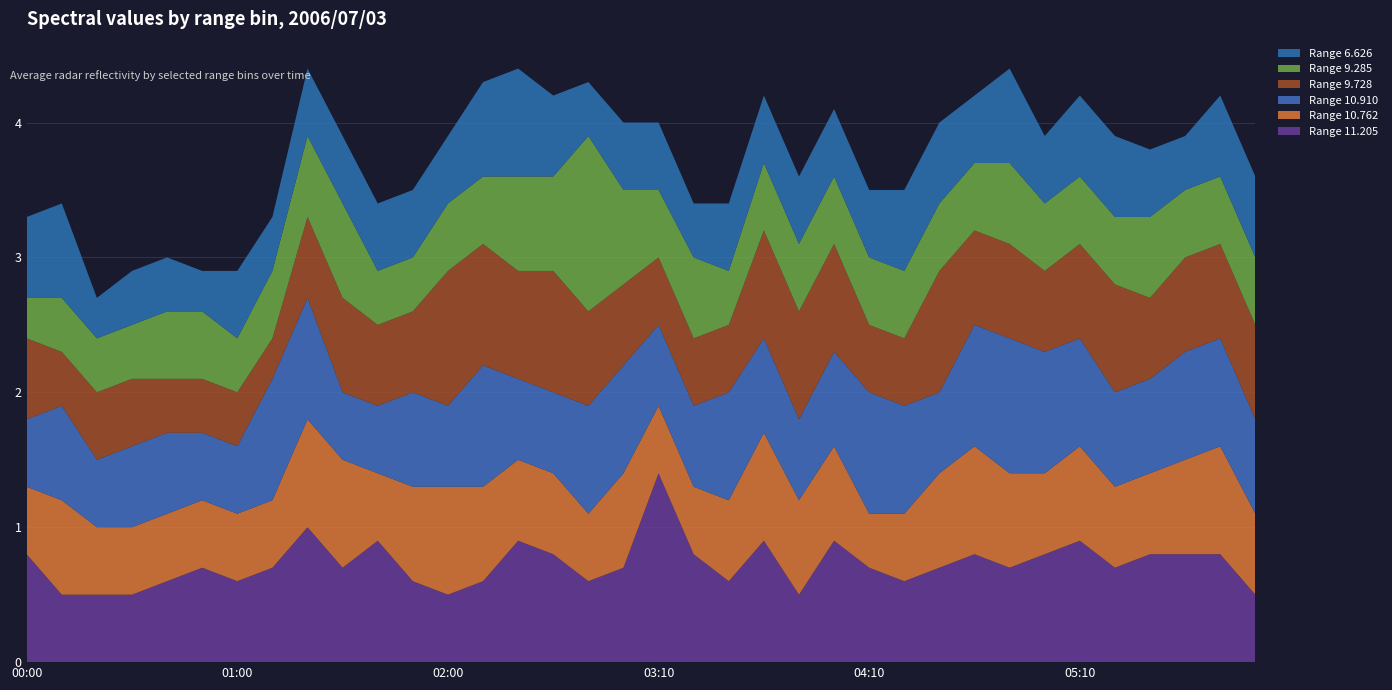

Reading left to right, transcribe all the data shown in this chart.

11.205: 00:00=0.8	00:10=0.5	00:20=0.5	00:30=0.5	00:40=0.6	00:50=0.7	01:00=0.6	01:10=0.7	01:20=1.0	01:30=0.7	01:40=0.9	01:50=0.6	02:00=0.5	02:10=0.6	02:20=0.9	02:30=0.8	02:40=0.6	03:00=0.7	03:10=1.4	03:20=0.8	03:30=0.6	03:40=0.9	03:50=0.5	04:00=0.9	04:10=0.7	04:20=0.6	04:30=0.7	04:40=0.8	04:50=0.7	05:00=0.8	05:10=0.9	05:20=0.7	05:30=0.8	05:40=0.8	05:50=0.8	06:00=0.5
10.762: 00:00=0.5	00:10=0.7	00:20=0.5	00:30=0.5	00:40=0.5	00:50=0.5	01:00=0.5	01:10=0.5	01:20=0.8	01:30=0.8	01:40=0.5	01:50=0.7	02:00=0.8	02:10=0.7	02:20=0.6	02:30=0.6	02:40=0.5	03:00=0.7	03:10=0.5	03:20=0.5	03:30=0.6	03:40=0.8	03:50=0.7	04:00=0.7	04:10=0.4	04:20=0.5	04:30=0.7	04:40=0.8	04:50=0.7	05:00=0.6	05:10=0.7	05:20=0.6	05:30=0.6	05:40=0.7	05:50=0.8	06:00=0.6
10.910: 00:00=0.5	00:10=0.7	00:20=0.5	00:30=0.6	00:40=0.6	00:50=0.5	01:00=0.5	01:10=0.9	01:20=0.9	01:30=0.5	01:40=0.5	01:50=0.7	02:00=0.6	02:10=0.9	02:20=0.6	02:30=0.6	02:40=0.8	03:00=0.8	03:10=0.6	03:20=0.6	03:30=0.8	03:40=0.7	03:50=0.6	04:00=0.7	04:10=0.9	04:20=0.8	04:30=0.6	04:40=0.9	04:50=1.0	05:00=0.9	05:10=0.8	05:20=0.7	05:30=0.7	05:40=0.8	05:50=0.8	06:00=0.7
9.728: 00:00=0.6	00:10=0.4	00:20=0.5	00:30=0.5	00:40=0.4	00:50=0.4	01:00=0.4	01:10=0.3	01:20=0.6	01:30=0.7	01:40=0.6	01:50=0.6	02:00=1.0	02:10=0.9	02:20=0.8	02:30=0.9	02:40=0.7	03:00=0.6	03:10=0.5	03:20=0.5	03:30=0.5	03:40=0.8	03:50=0.8	04:00=0.8	04:10=0.5	04:20=0.5	04:30=0.9	04:40=0.7	04:50=0.7	05:00=0.6	05:10=0.7	05:20=0.8	05:30=0.6	05:40=0.7	05:50=0.7	06:00=0.7
9.285: 00:00=0.3	00:10=0.4	00:20=0.4	00:30=0.4	00:40=0.5	00:50=0.5	01:00=0.4	01:10=0.5	01:20=0.6	01:30=0.7	01:40=0.4	01:50=0.4	02:00=0.5	02:10=0.5	02:20=0.7	02:30=0.7	02:40=1.3	03:00=0.7	03:10=0.5	03:20=0.6	03:30=0.4	03:40=0.5	03:50=0.5	04:00=0.5	04:10=0.5	04:20=0.5	04:30=0.5	04:40=0.5	04:50=0.6	05:00=0.5	05:10=0.5	05:20=0.5	05:30=0.6	05:40=0.5	05:50=0.5	06:00=0.5
6.626: 00:00=0.6	00:10=0.7	00:20=0.3	00:30=0.4	00:40=0.4	00:50=0.3	01:00=0.5	01:10=0.4	01:20=0.5	01:30=0.5	01:40=0.5	01:50=0.5	02:00=0.5	02:10=0.7	02:20=0.8	02:30=0.6	02:40=0.4	03:00=0.5	03:10=0.5	03:20=0.4	03:30=0.5	03:40=0.5	03:50=0.5	04:00=0.5	04:10=0.5	04:20=0.6	04:30=0.6	04:40=0.5	04:50=0.7	05:00=0.5	05:10=0.6	05:20=0.6	05:30=0.5	05:40=0.4	05:50=0.6	06:00=0.6